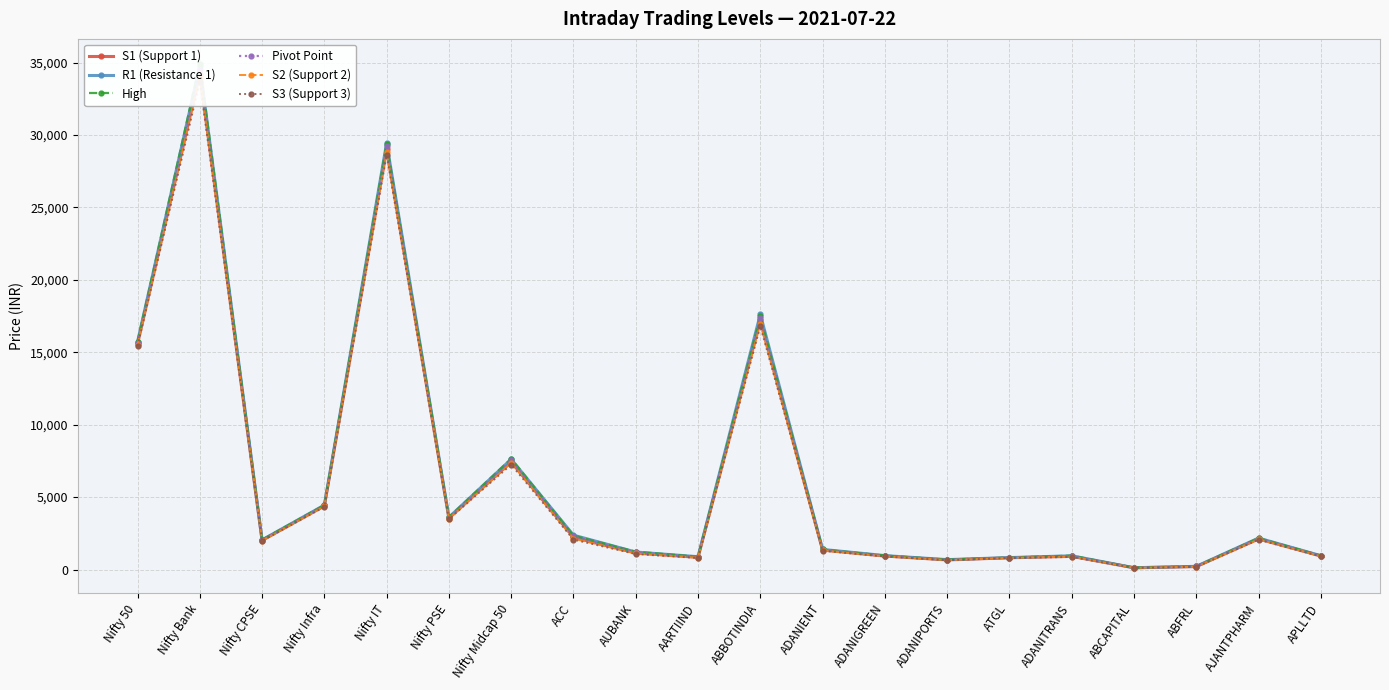

True or false: S2 (Support 2) has a value of 51.8 at ABCAPITAL.

False